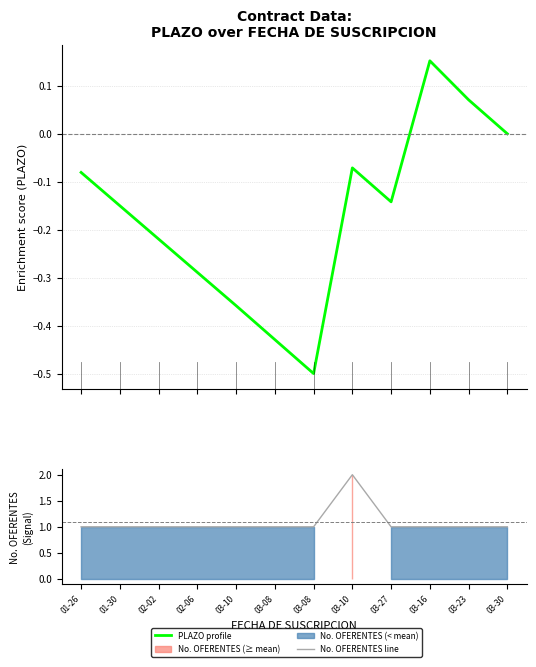

Is the value of PLAZO profile at 03-08 greater than the value of No. OFERENTES line at 03-08?

No